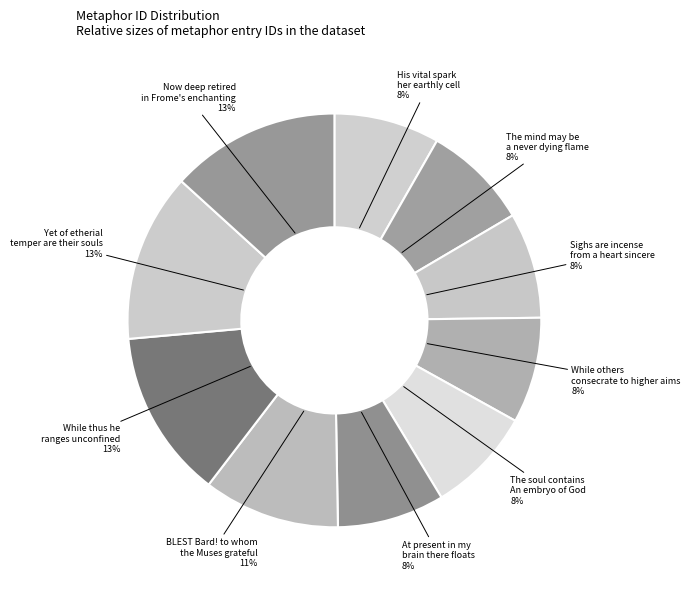

Is Now deep retired in Frome's enchanting the majority of the pie?

No